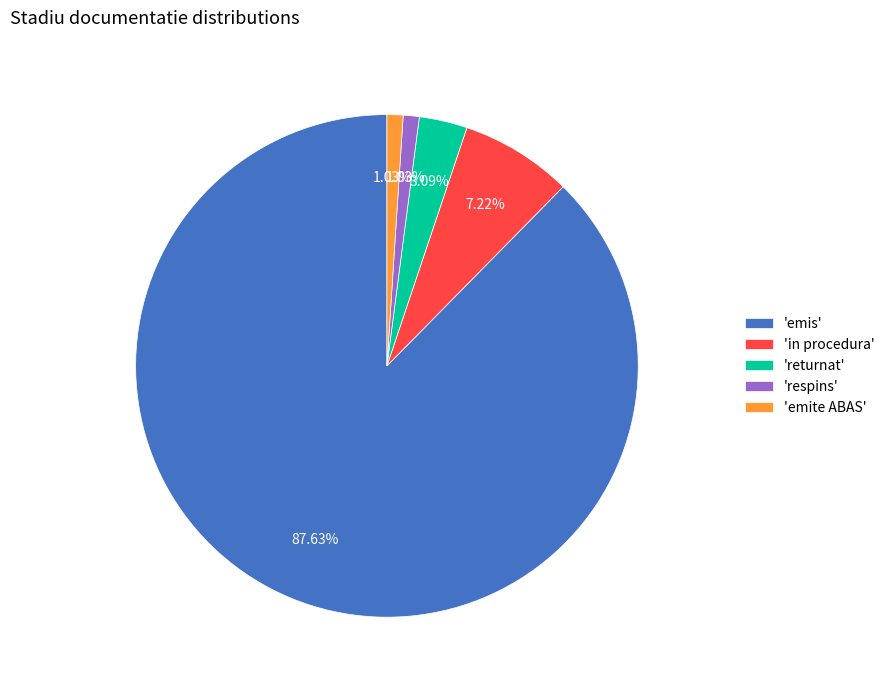

Which category has the biggest portion of the pie?

'emis'